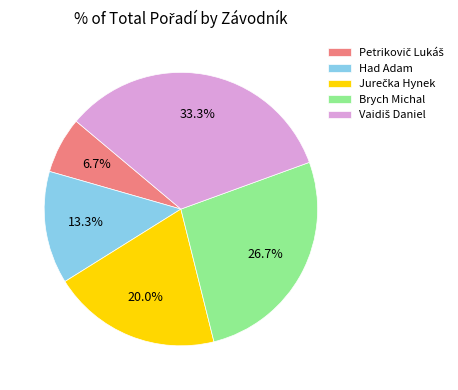

Is there a majority slice in this chart?

No